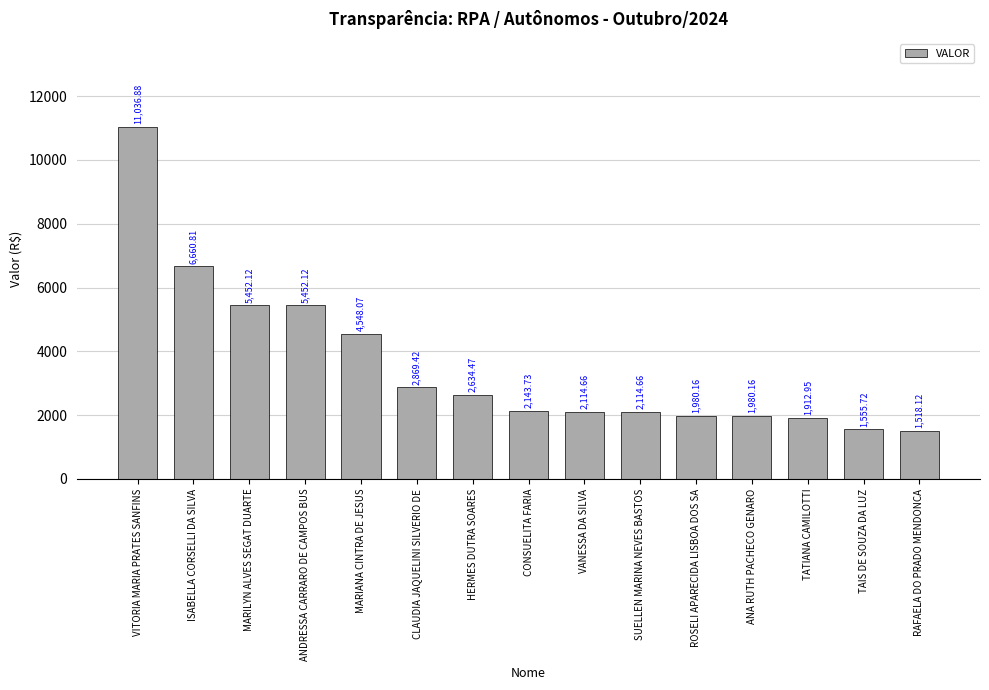

How many bars are there in total?

15